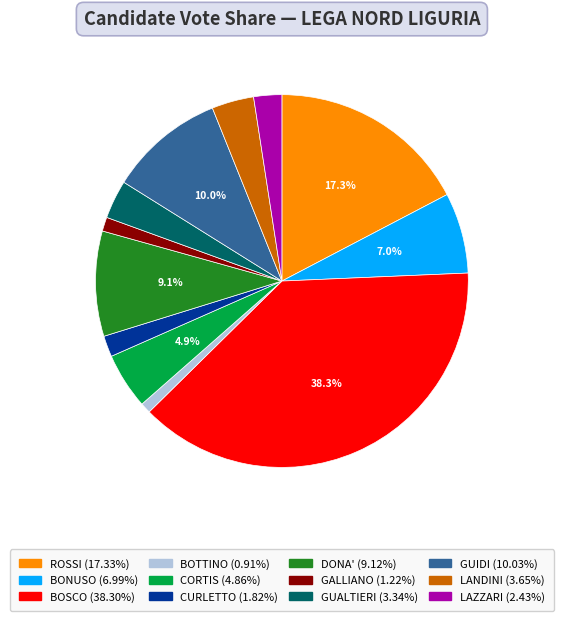

Does any single category account for the majority?

No